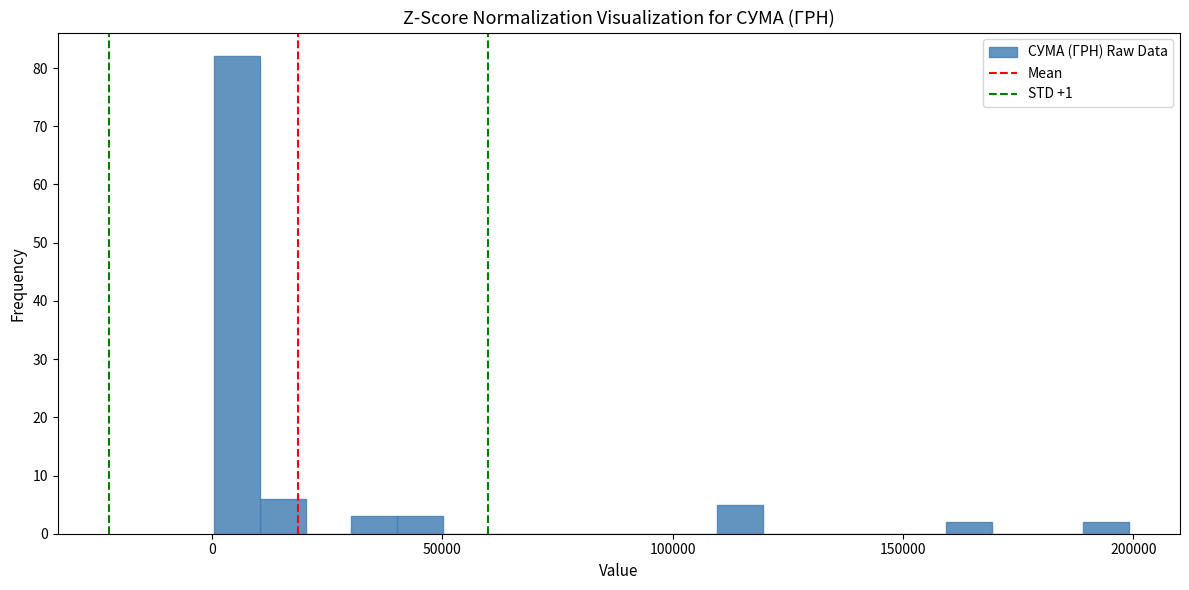

Read against the x-axis, roughly where is the centre of the tallest bar?

5000